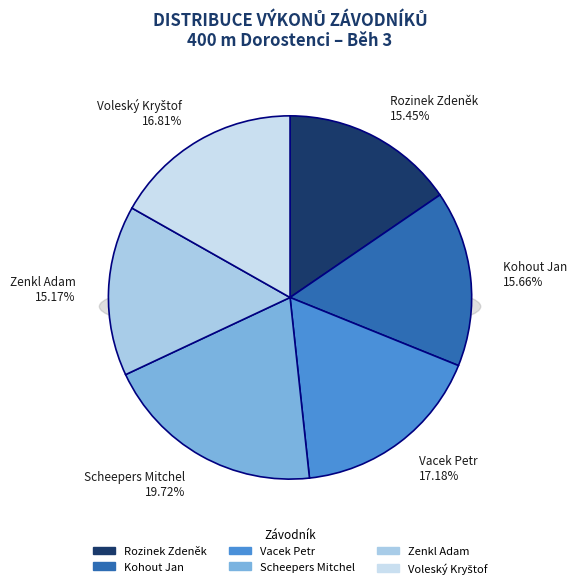

Is it true that Voleský Kryštof is 7% of the pie?

False